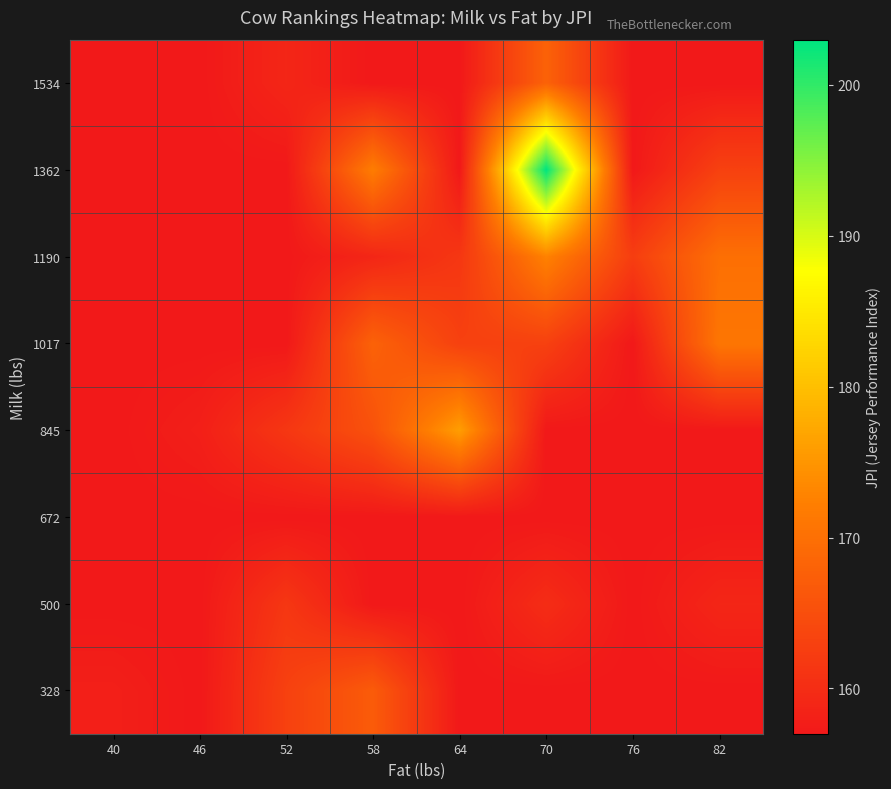

What is the total value across all series at 82?

1291.0